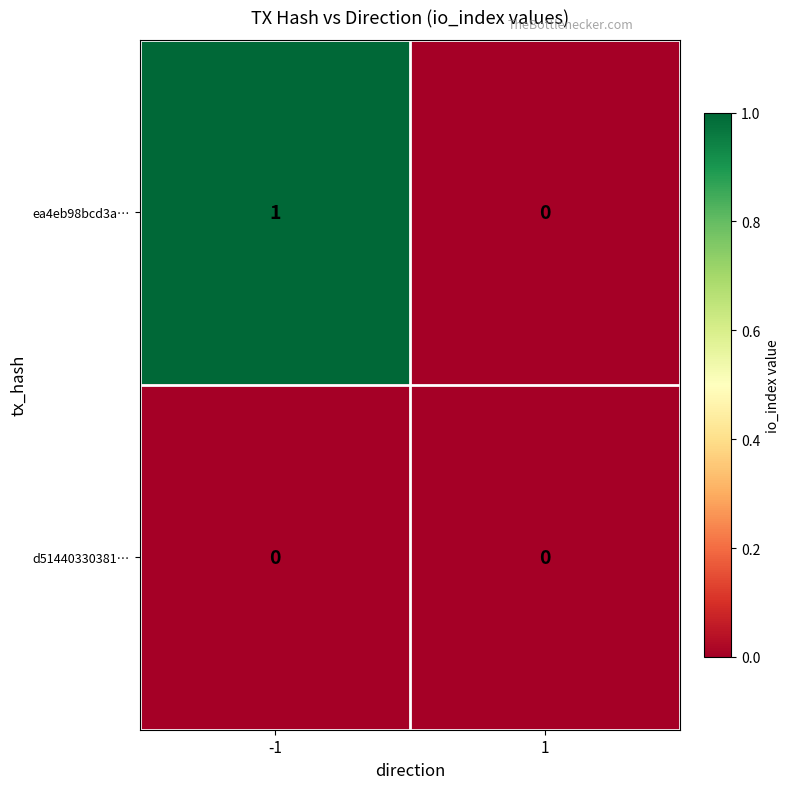

Which series has the largest total across all categories?

ea4eb98bcd3a…